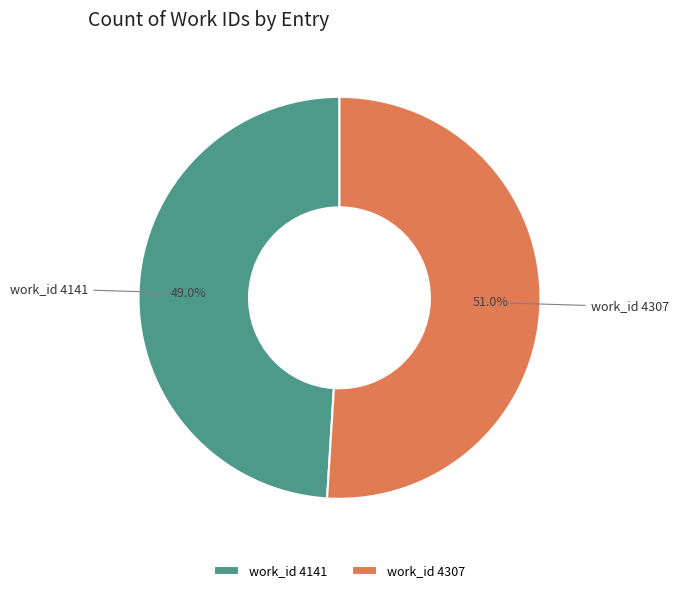

Is it true that work_id 4141 is 49% of the pie?

True